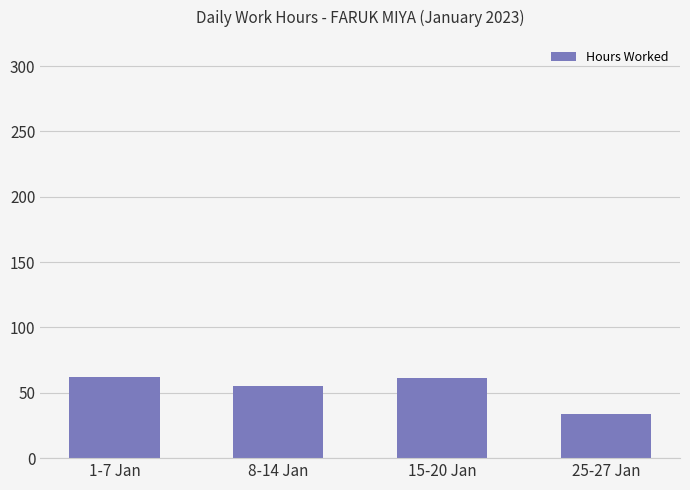

Which label corresponds to the smallest value in the chart?

25-27 Jan